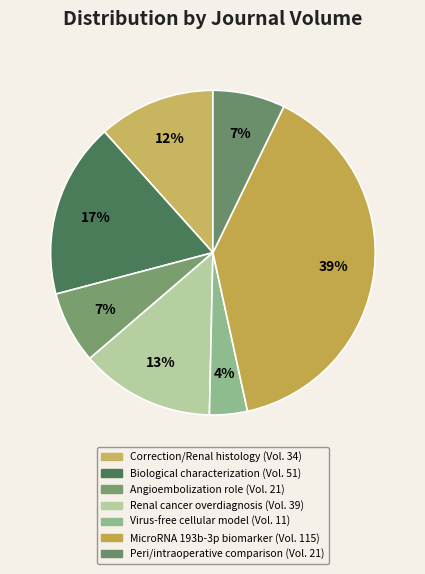

To the nearest percent, what is the average slice percentage?

14%